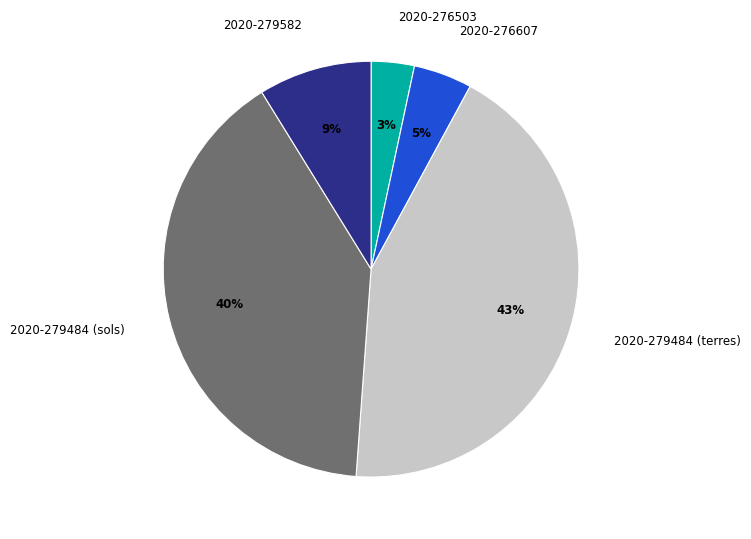

How many segments does this pie chart have?

5